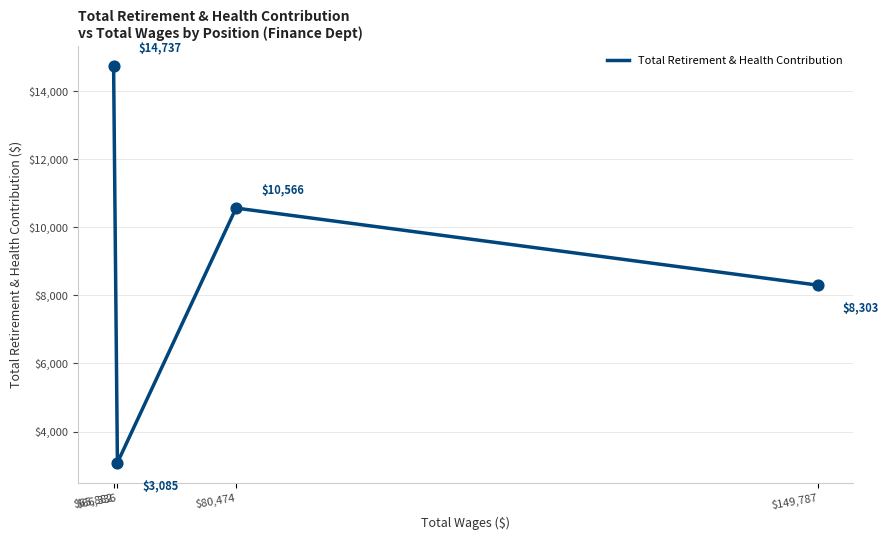

What is the change in value from $80,474 to $66,336?

-7481